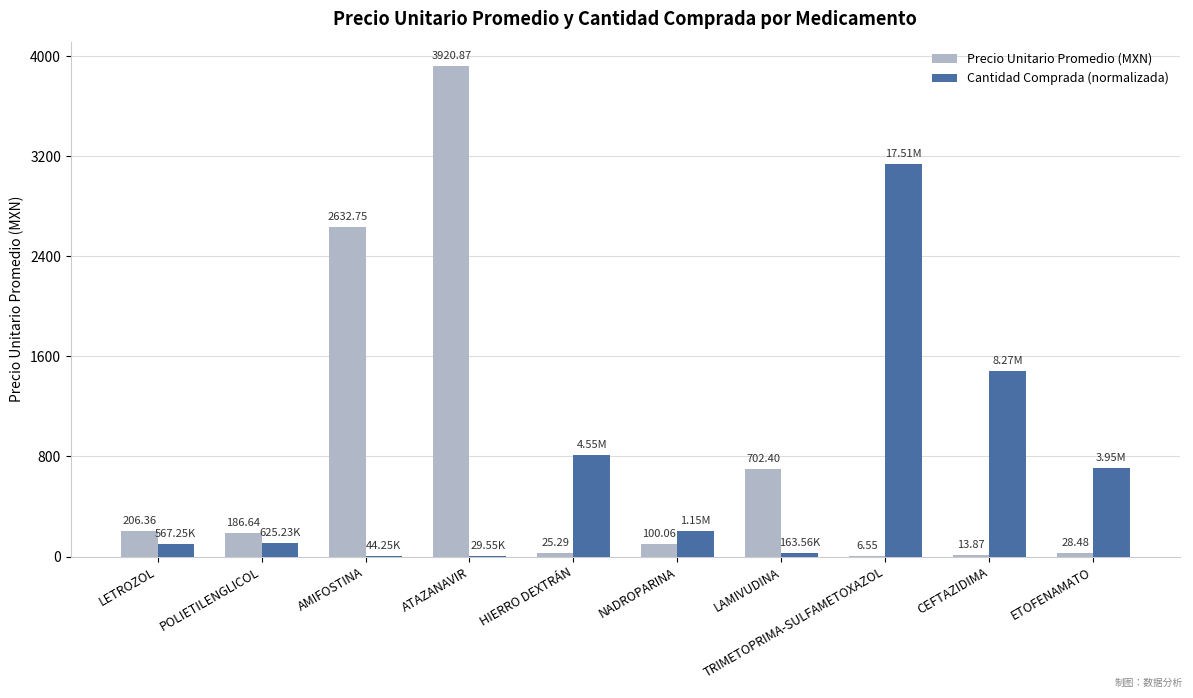

What is the sum of all Precio Unitario Promedio (MXN) values?

7823.3